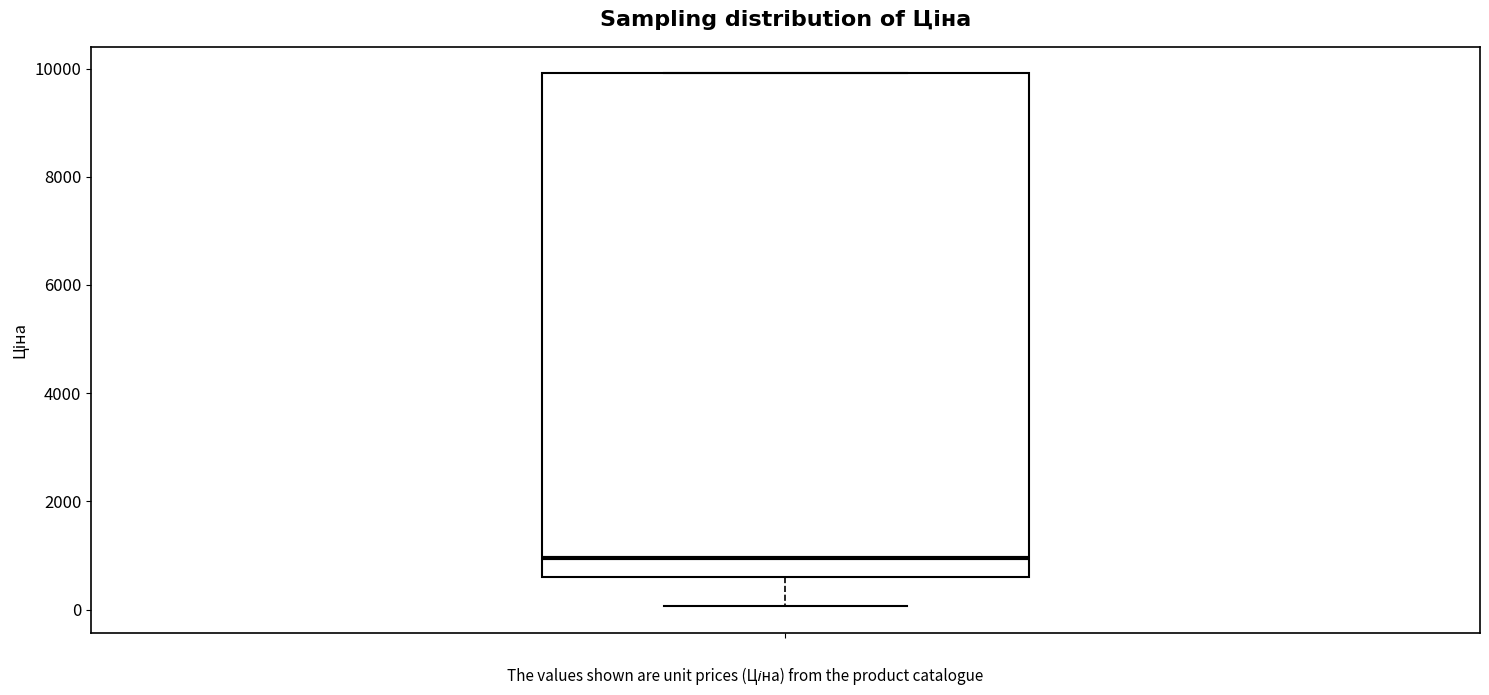

Transcribe this box plot: give where the median line is, the range the box spans, and where the two whiskers end, as read against the y-axis. The values are not printed on the chart, so give them approximately, as read against the axis.

median 1000, box 600 to 10000, whiskers 0 to 10000